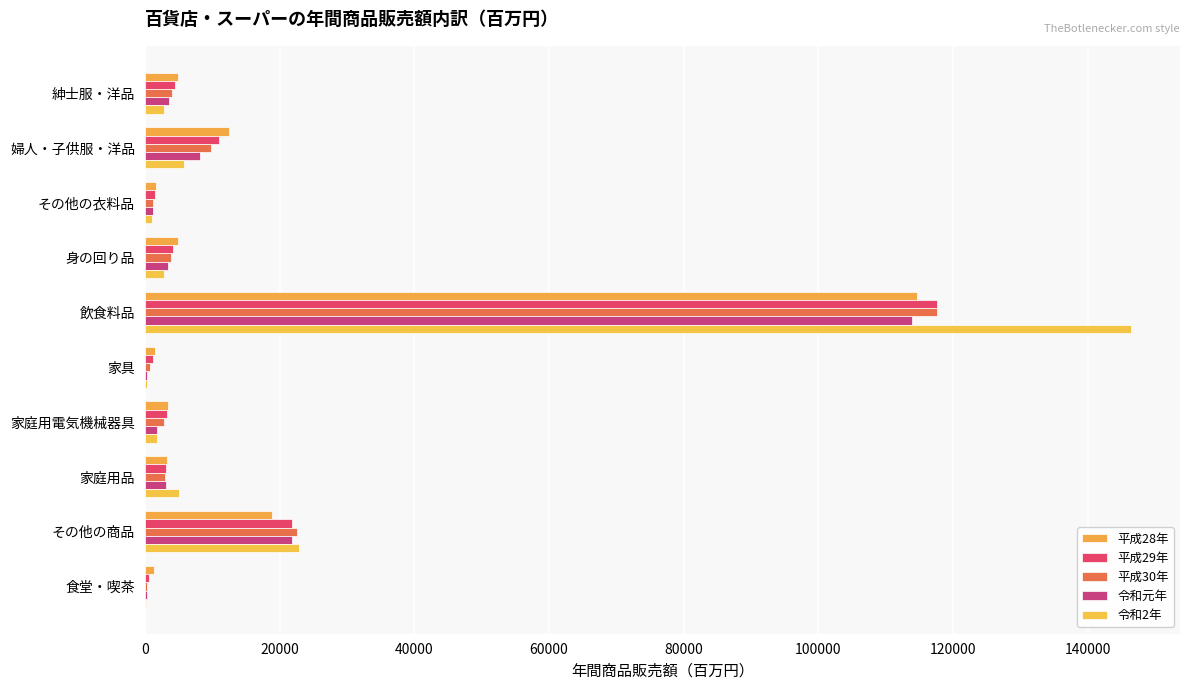

How many data points does each series have?

10